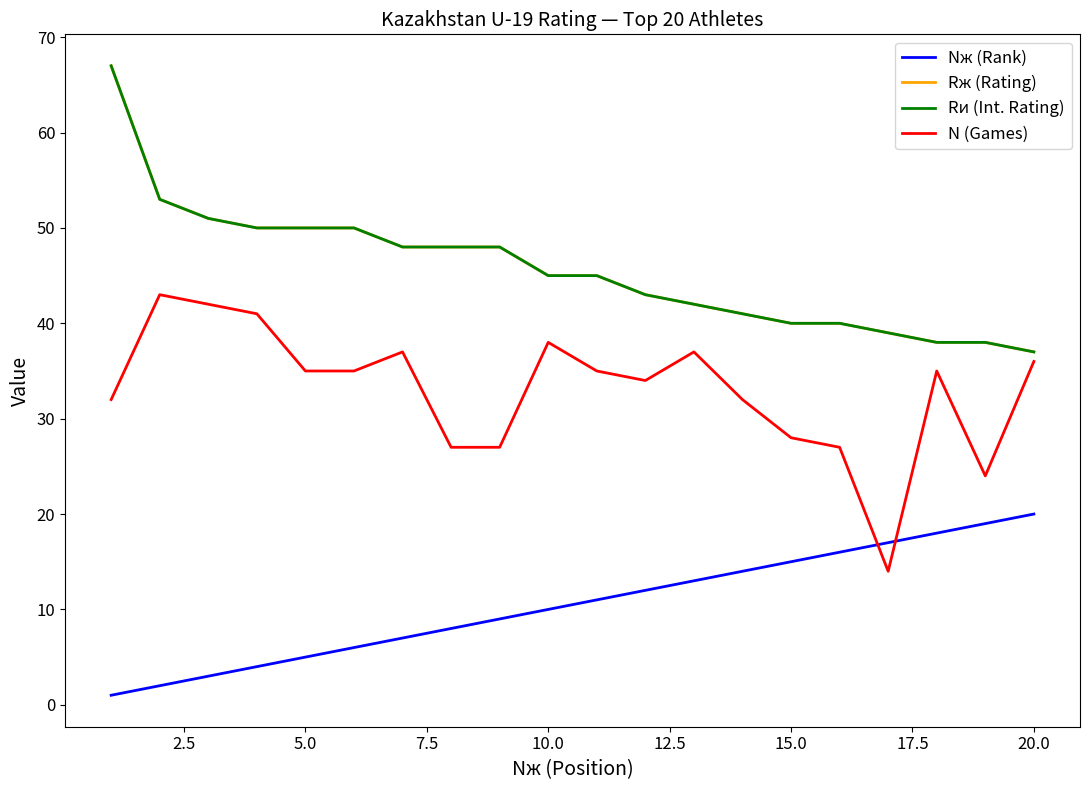

Which series has the largest total across all categories?

Rж (Rating)